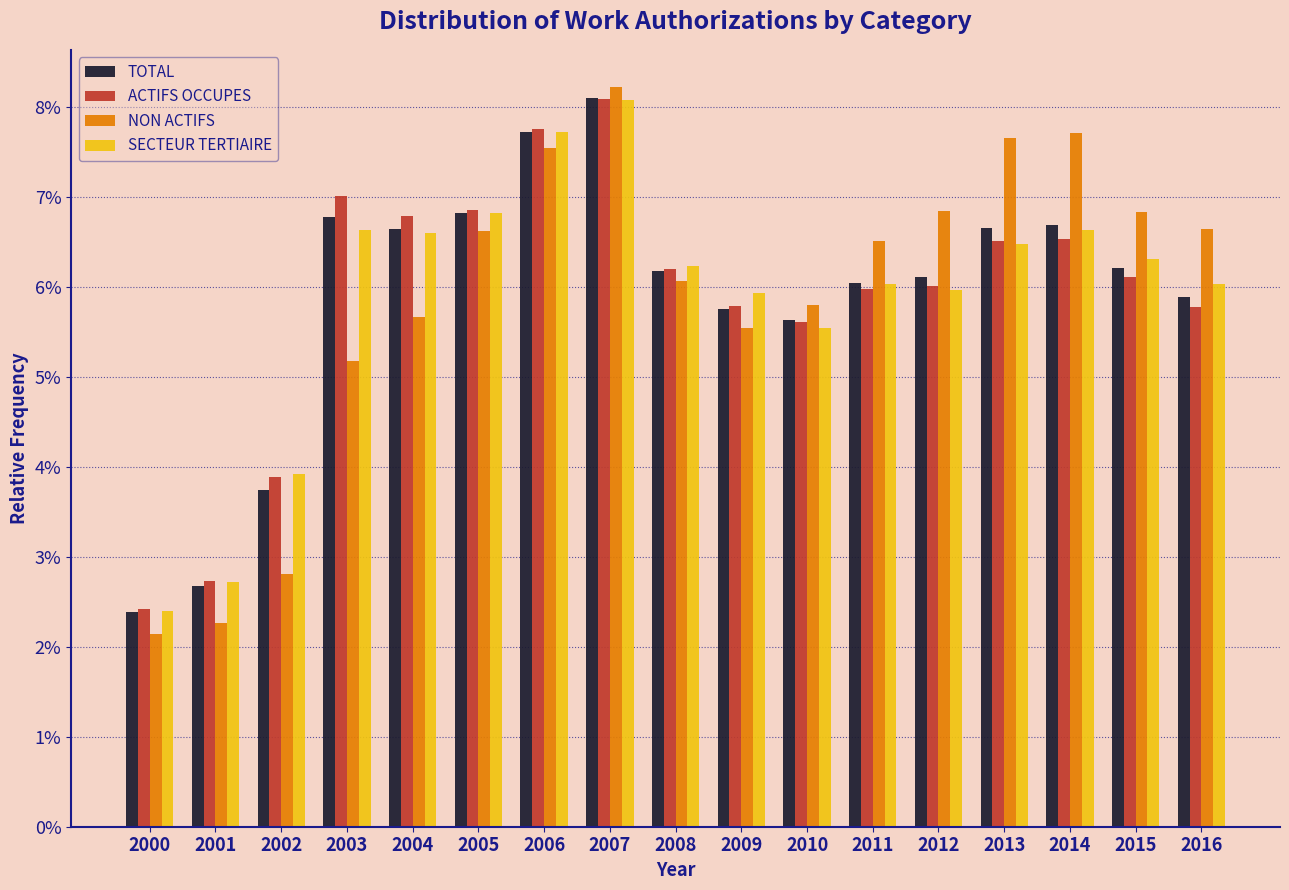

What are all the series names shown in the legend?

TOTAL, ACTIFS OCCUPES, NON ACTIFS, SECTEUR TERTIAIRE